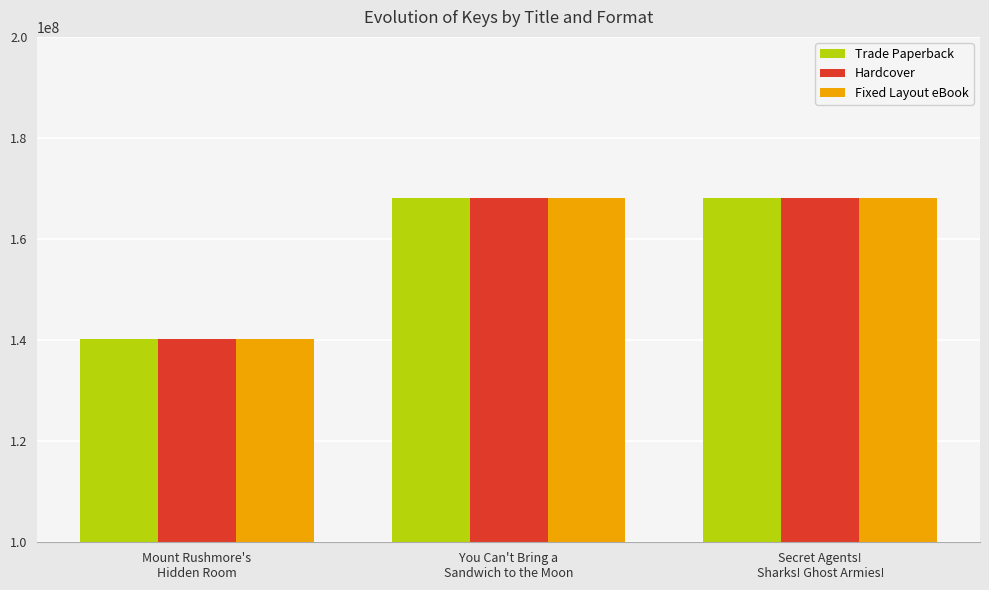

What is the sum of all Trade Paperback values?

476185468